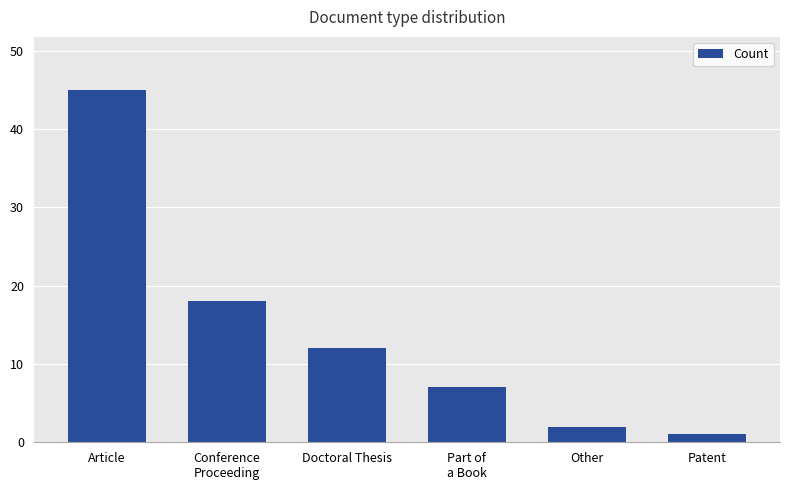

Count the number of categories in the chart.

6